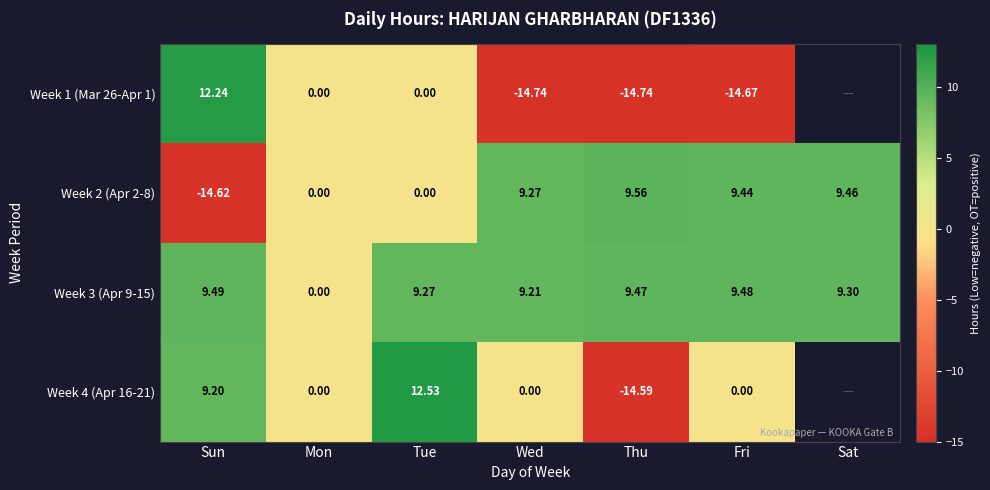

What is the total value across all series at Tue?

21.8